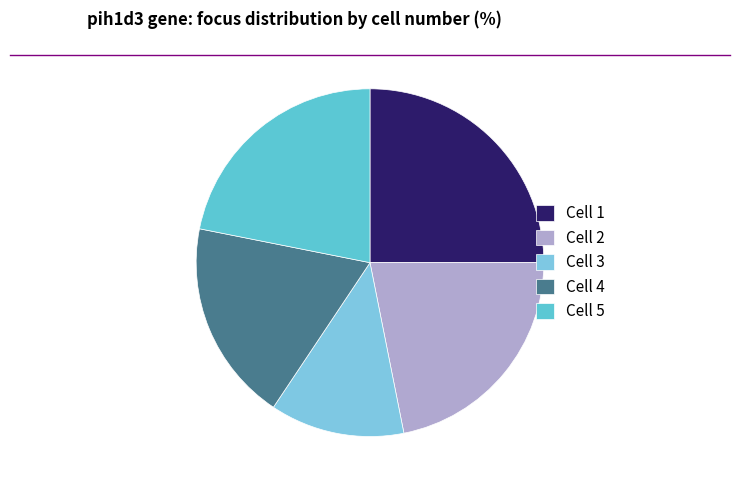

Count the number of slices in the pie.

5